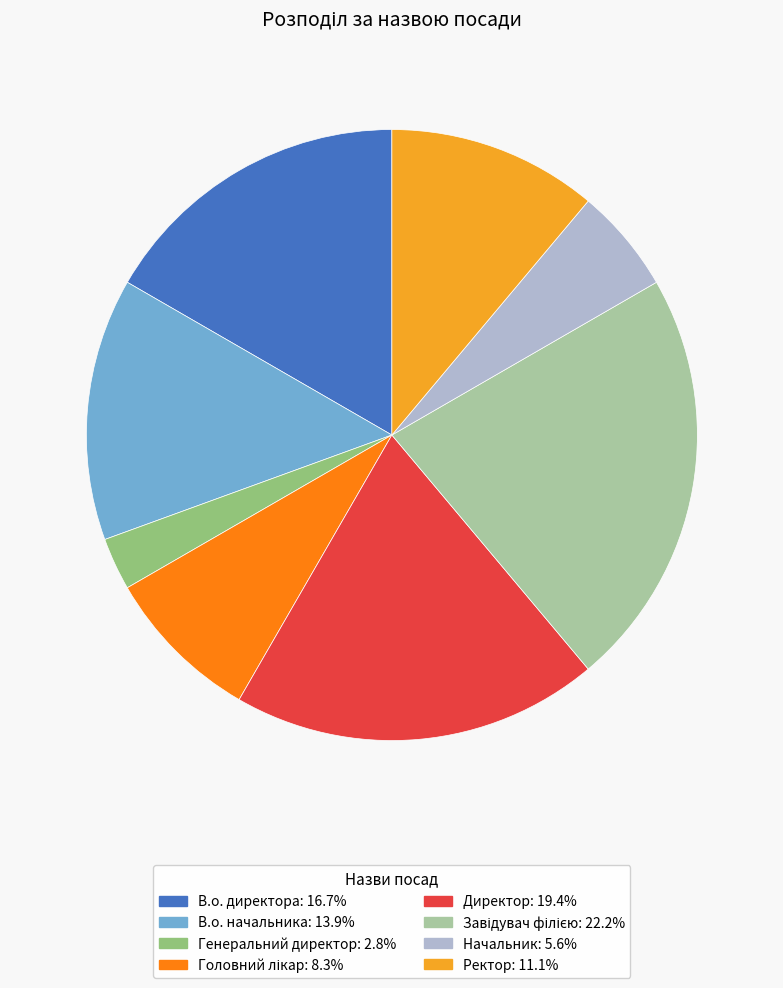

Approximately how many times larger is the value at Ректор compared to Генеральний директор?

4.0